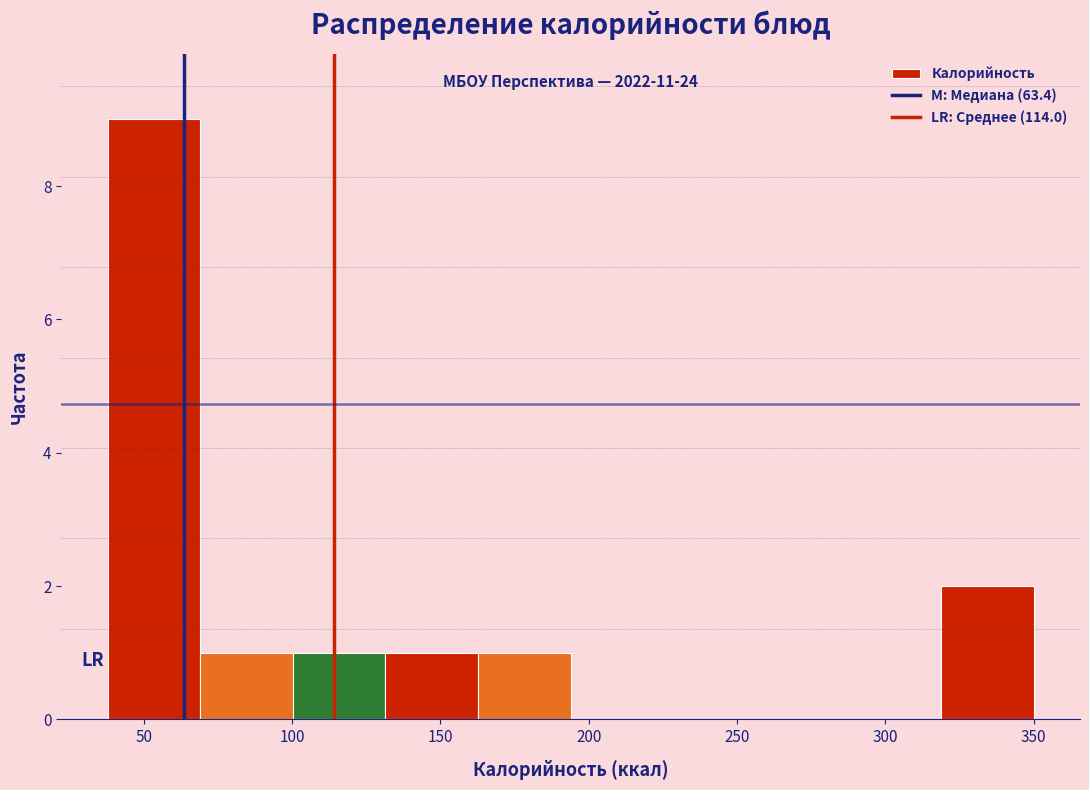

Which range on the x-axis has the tallest bar?

40 to 70